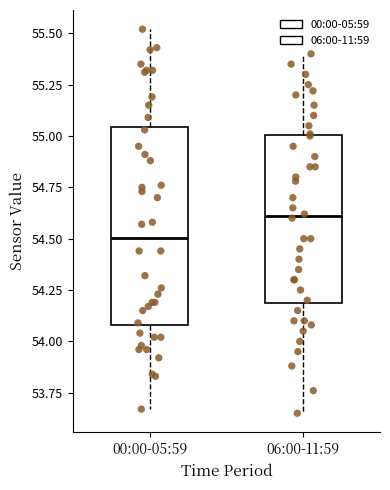

Which box is the tallest, from its lower edge to its upper edge?

00:00-05:59